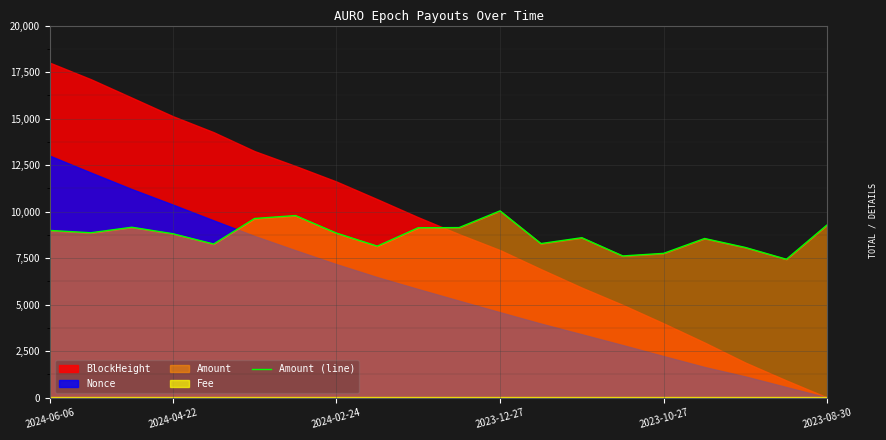

At which label does the data first exceed 8842?

2024-06-06